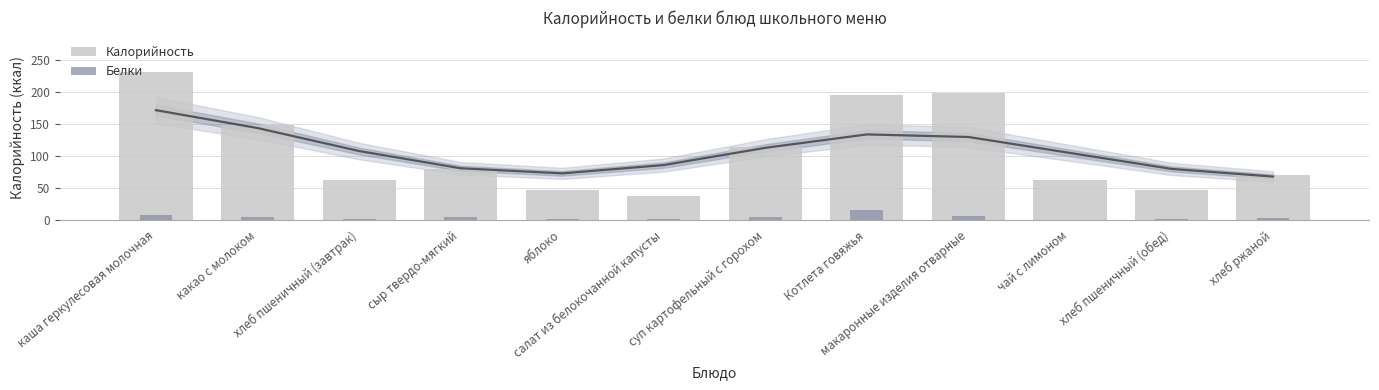

Between каша геркулесовая молочная and Котлета говяжья, which is larger?

каша геркулесовая молочная